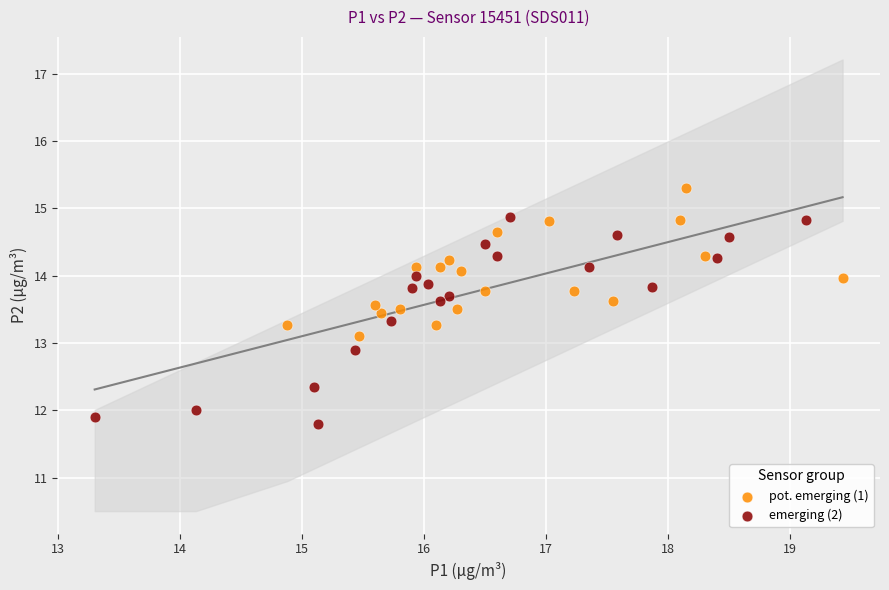

Which series has the largest Y range (max minus min)?

emerging (2)